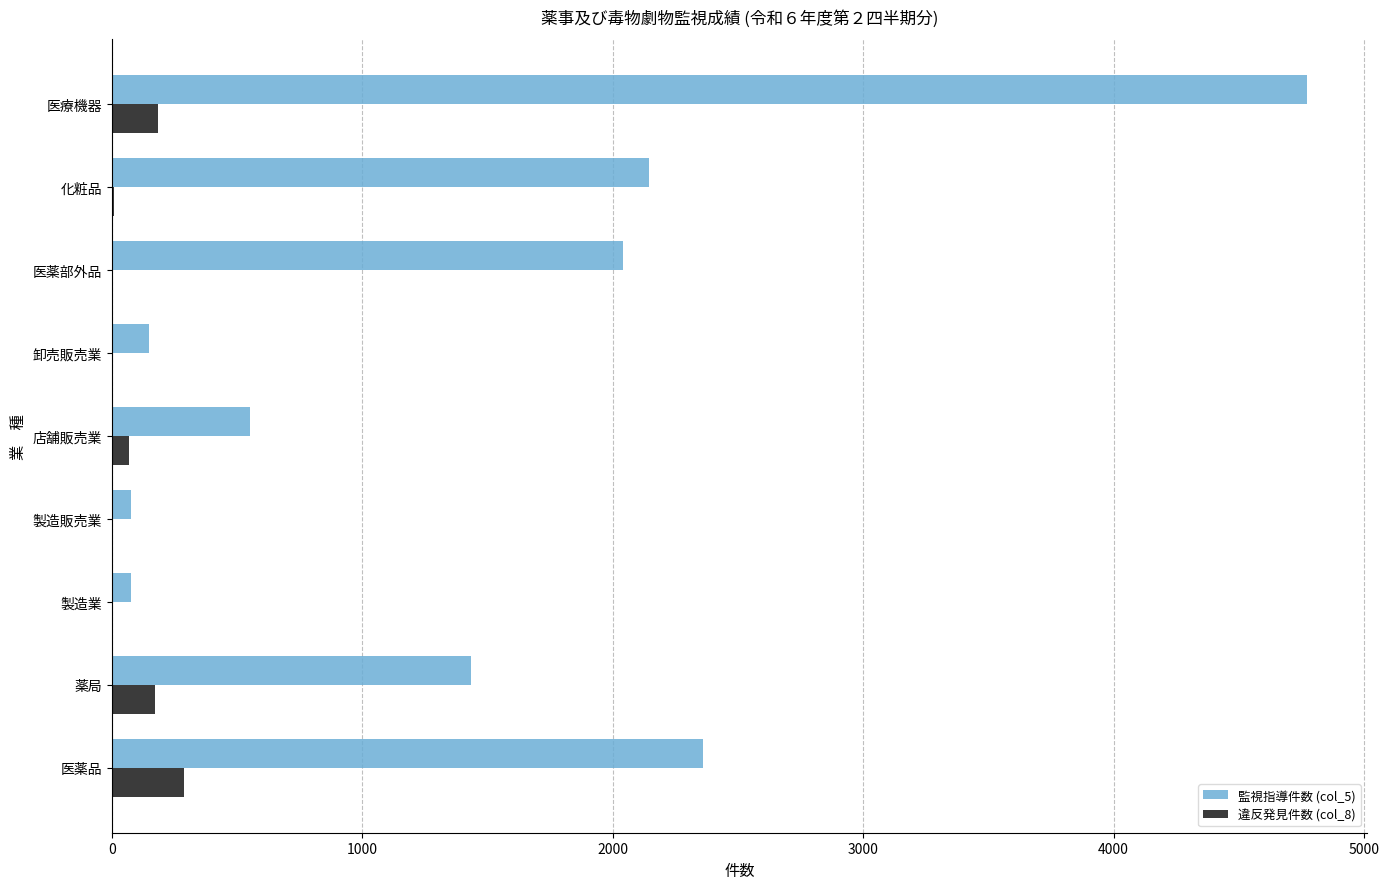

How many categories are shown in the chart?

9